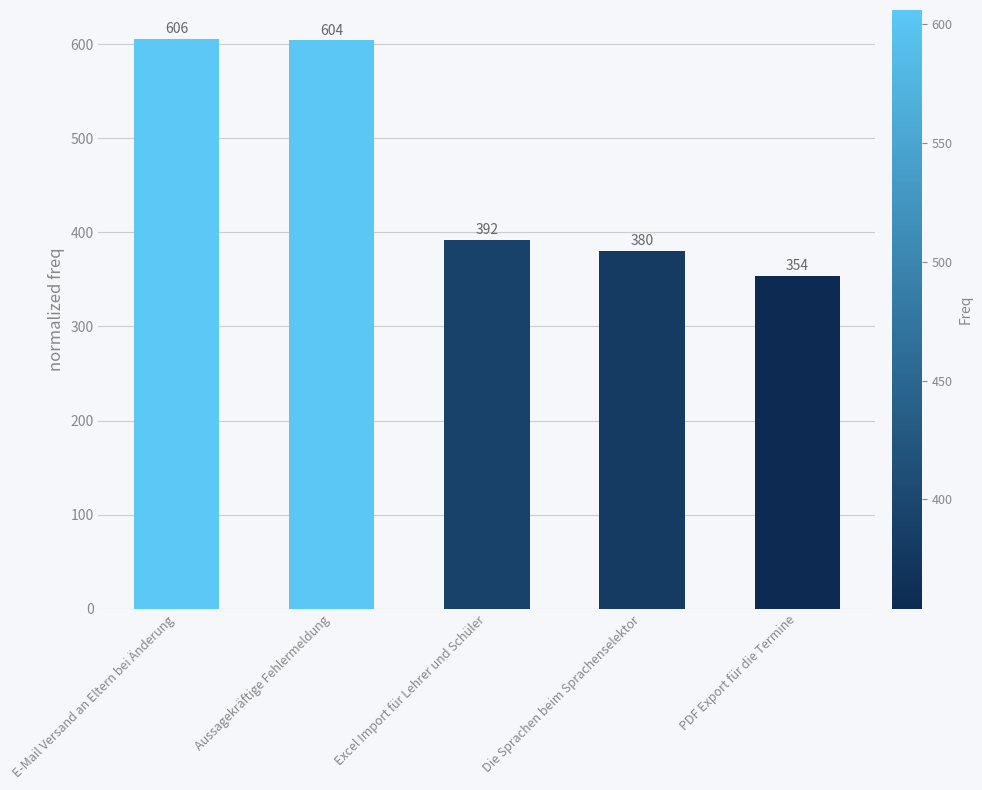

What is the sum of the values at Aussagekräftige Fehlermeldung and Excel Import für Lehrer und Schüler?

996